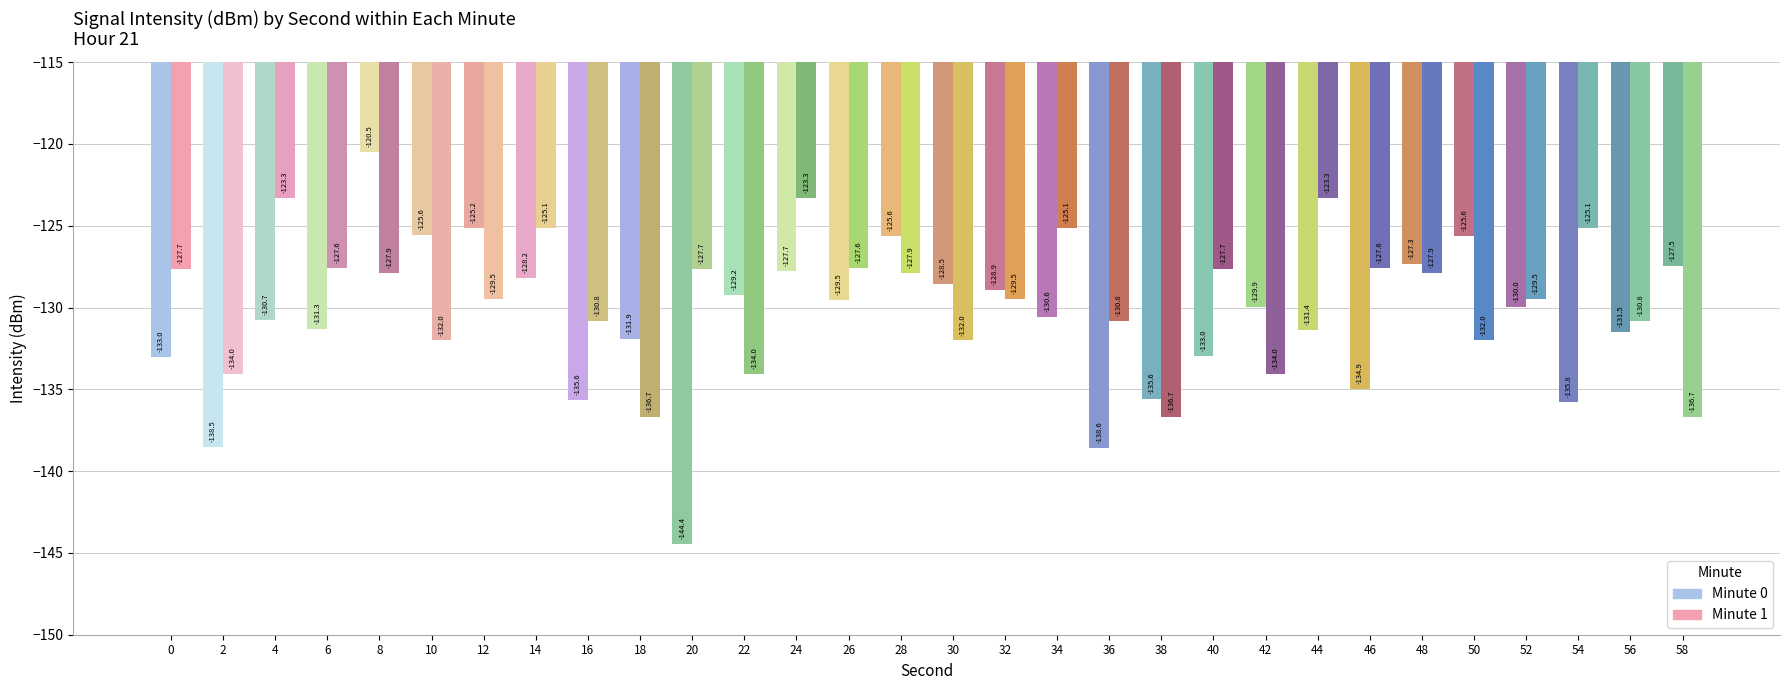

Which series has the largest total across all categories?

Minute 1